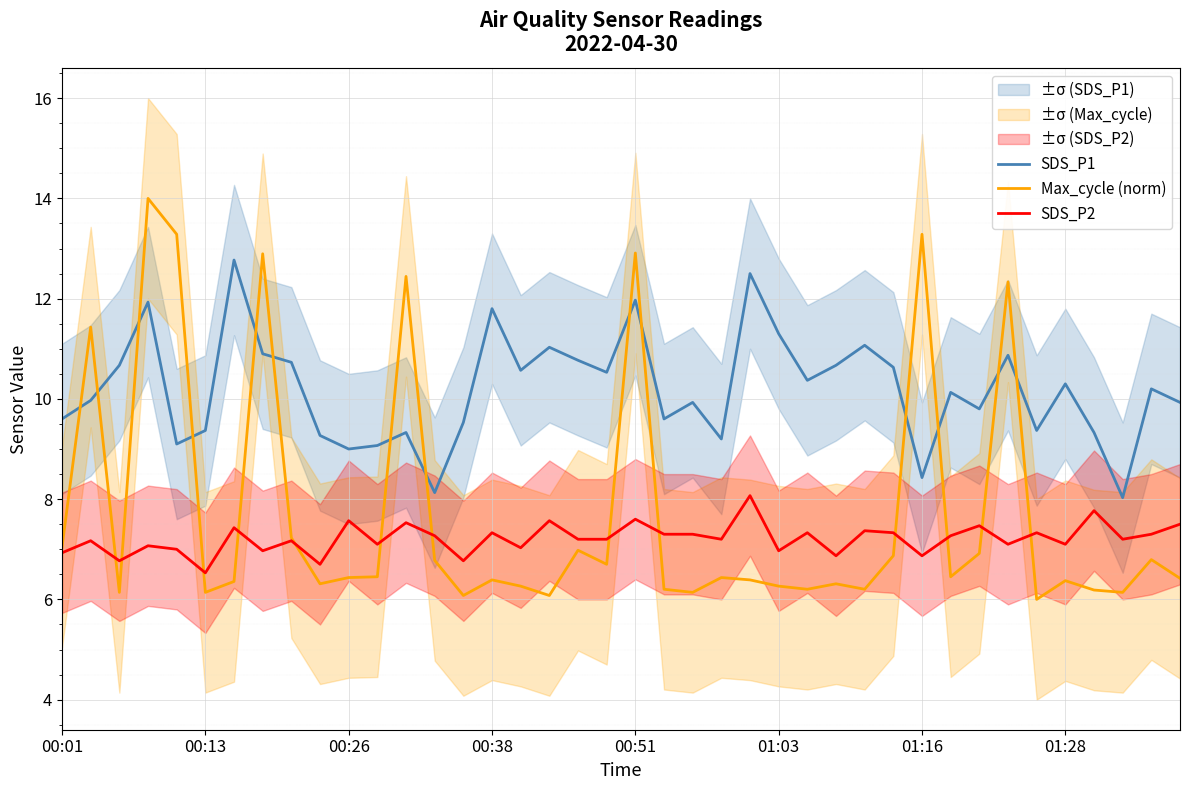

What position from the left is 12?

13